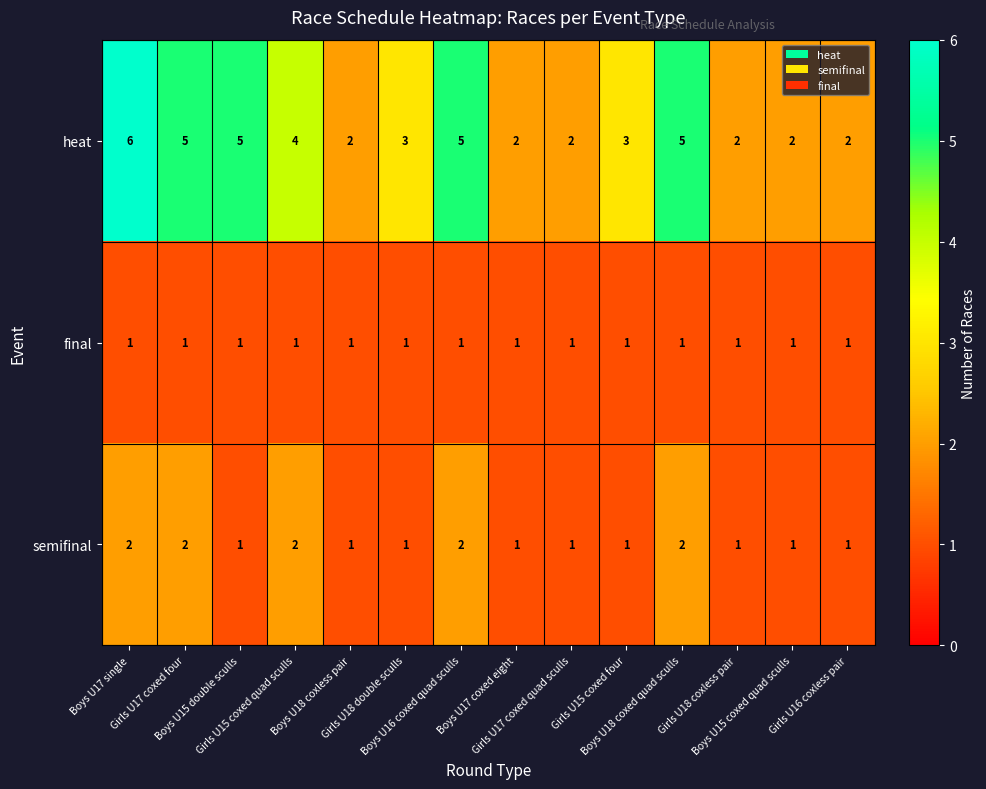

Which series has the widest spread of values?

heat